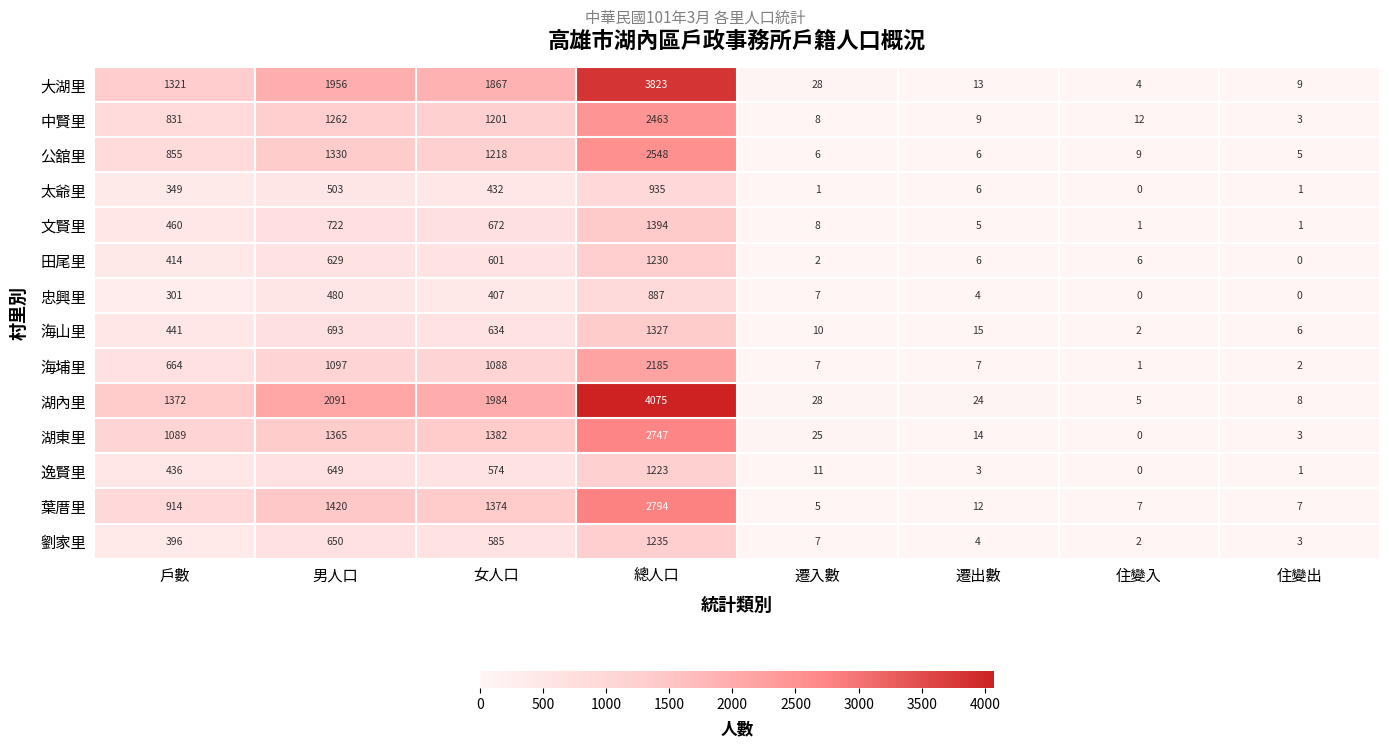

Which category has the lowest value in the 太爺里 series?

住變入